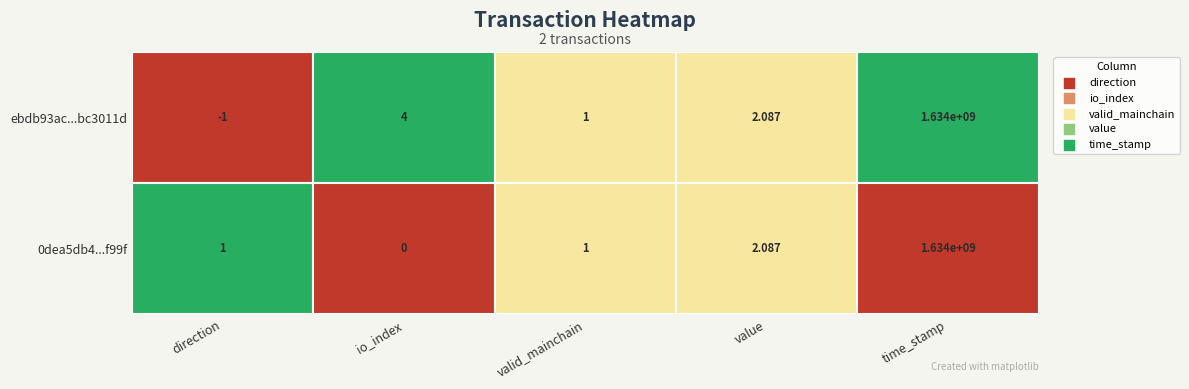

List the series in order of their peak value, highest first.

ebdb93ac25d5fa3f6dcb4d55ddc84e89bc3011d, 0dea5db49c3b13905e40cee88155bdcf9e4f99f